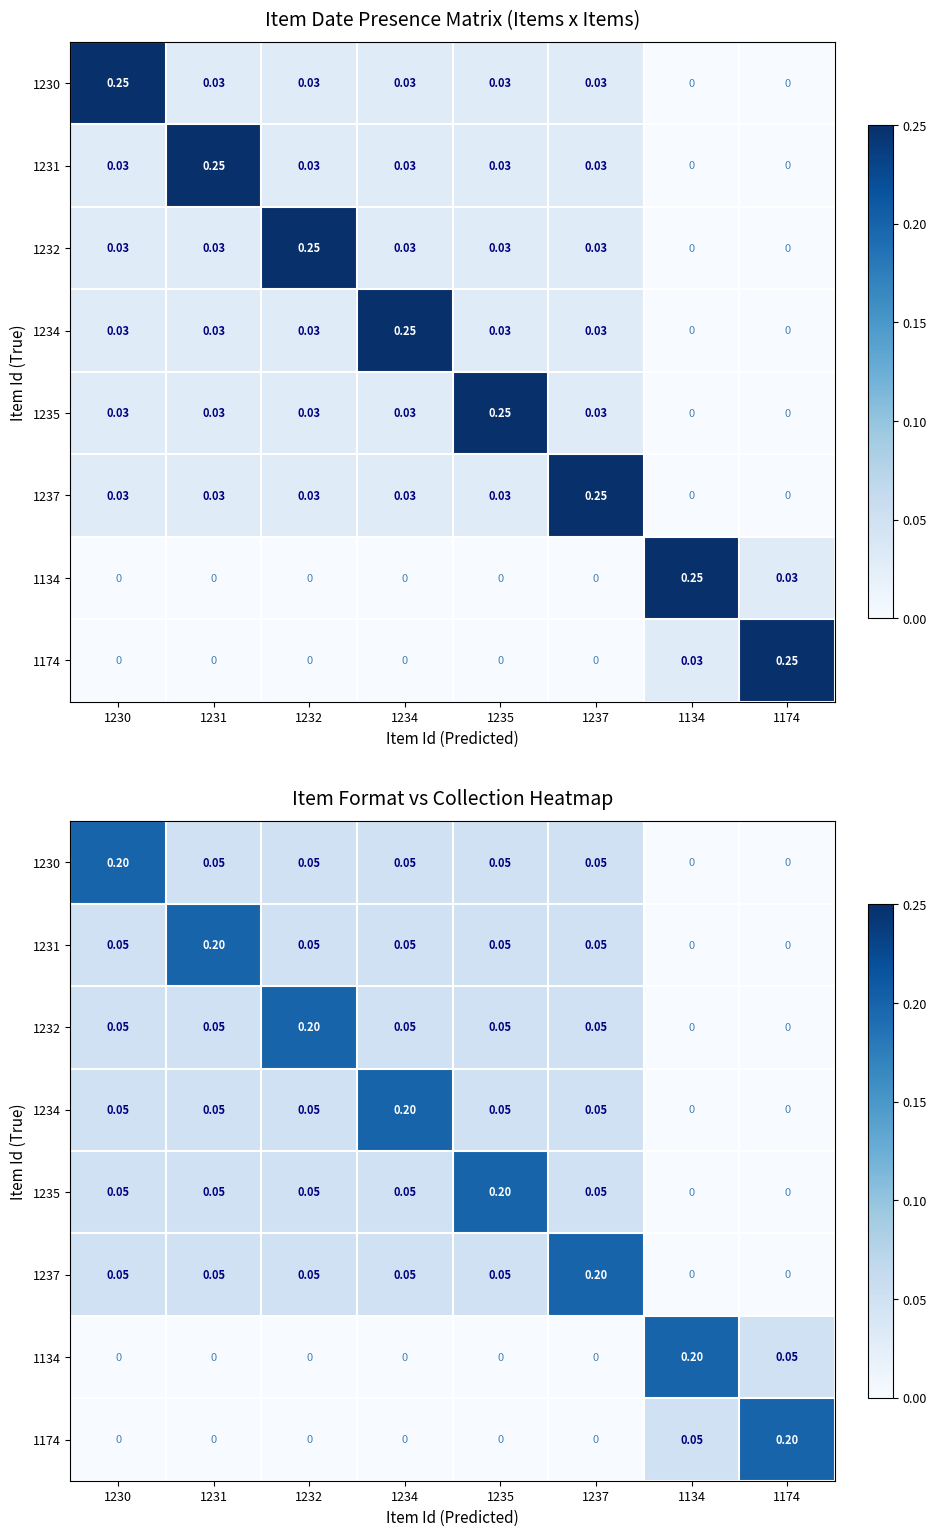

At 1230, list the series in order from largest to smallest.

1230, 1231, 1232, 1234, 1235, 1237, 1134, 1174